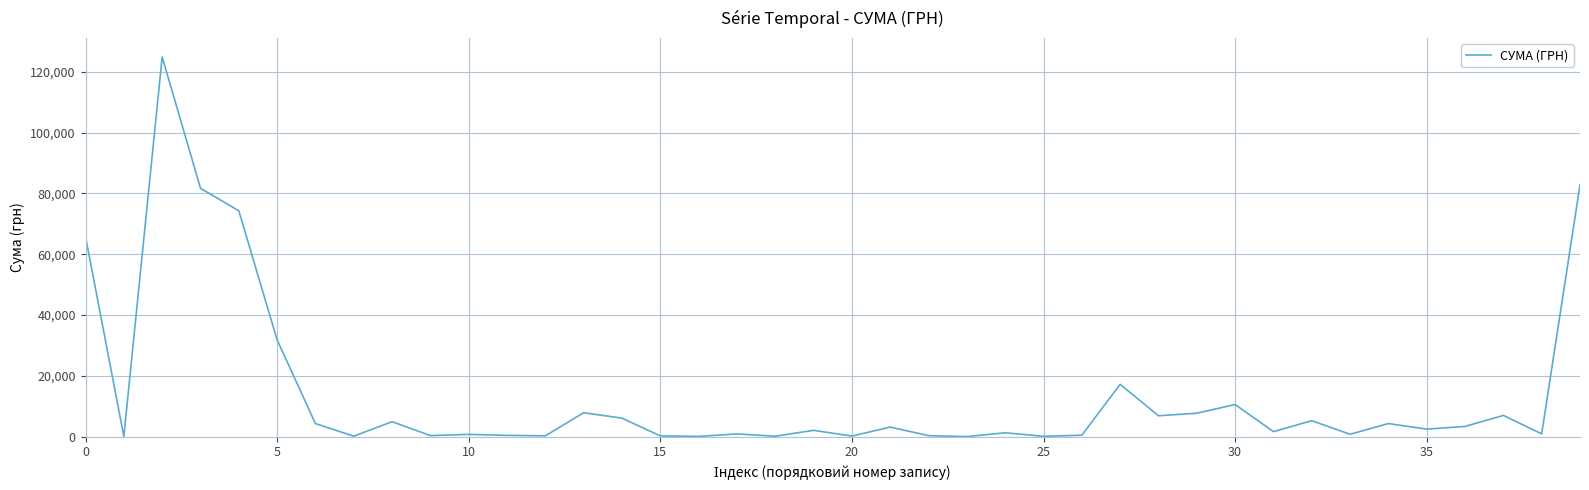

What is the maximum value shown in the chart?

124904.8